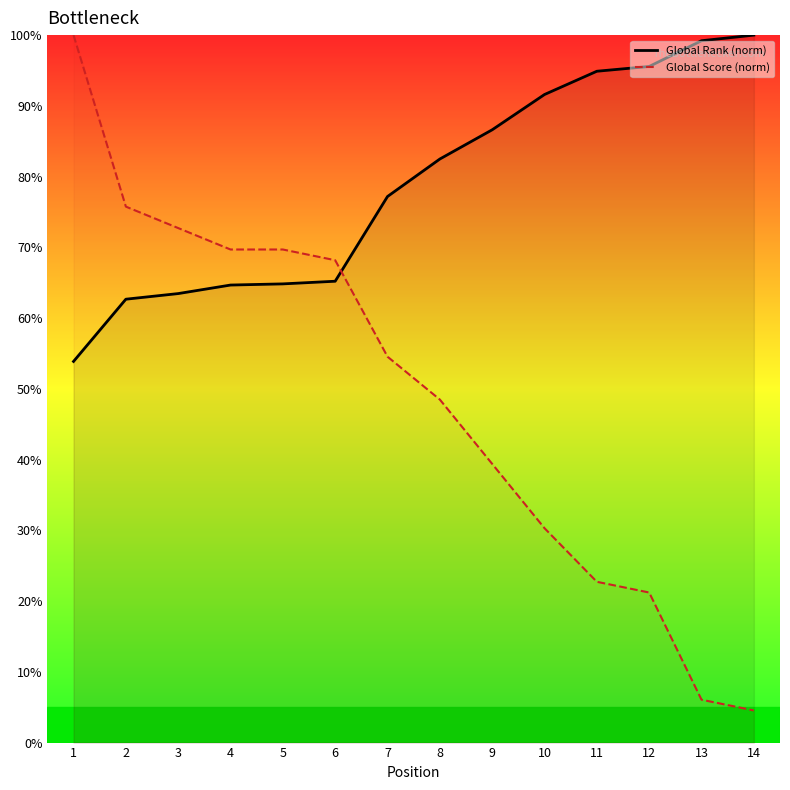

Count the number of categories in the chart.

14